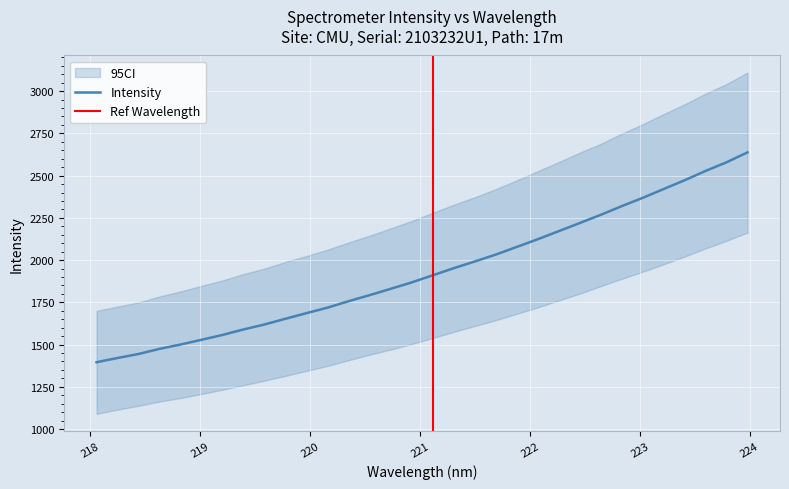

Reading left to right, transcribe all the data shown in this chart.

1395.7	1420.8	1444.5	1474.8	1500.5	1528.6	1557.5	1589.8	1619.4	1653.3	1686.4	1719.1	1757.1	1792.8	1830.2	1868.1	1910.1	1952.1	1991.7	2032.5	2077.9	2123.4	2171.2	2219.2	2267.7	2319.1	2368.2	2420.5	2472.4	2527.7	2578.9	2637.5